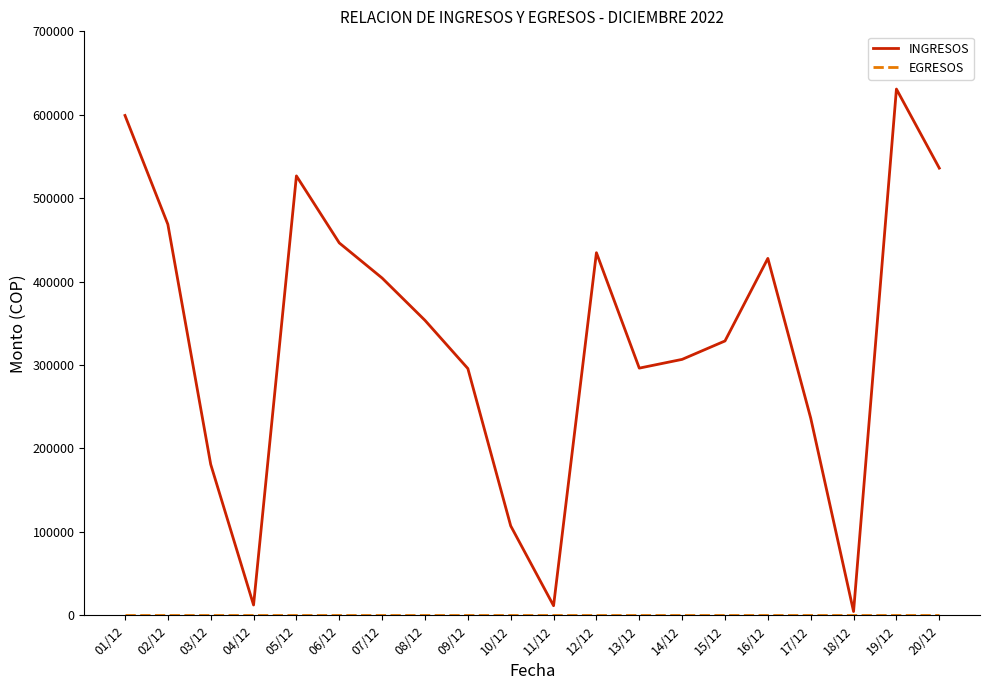

The value of INGRESOS at 13/12 is 296270. True or false?

True